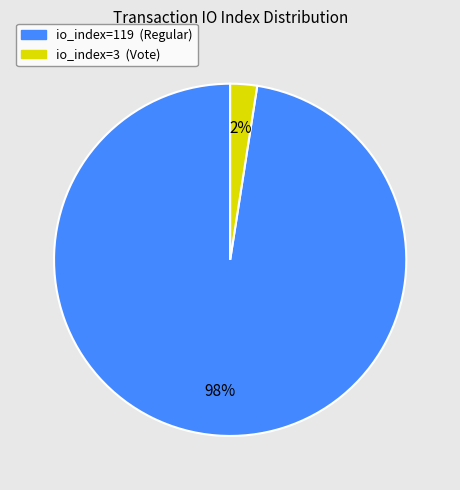

To the nearest percent, what is the average slice percentage?

50%